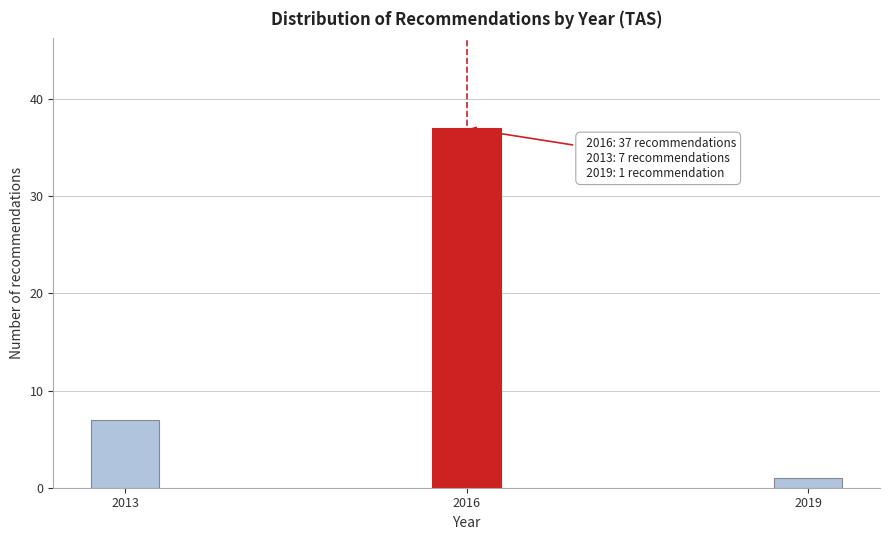

Reading left to right, transcribe all the data shown in this chart.

2013=7	2016=37	2019=1